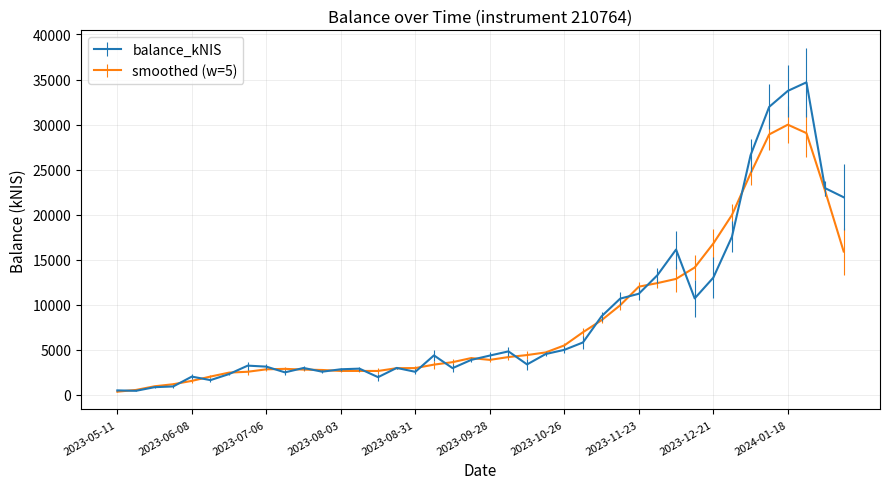

Which series has the widest spread of values?

balance_kNIS